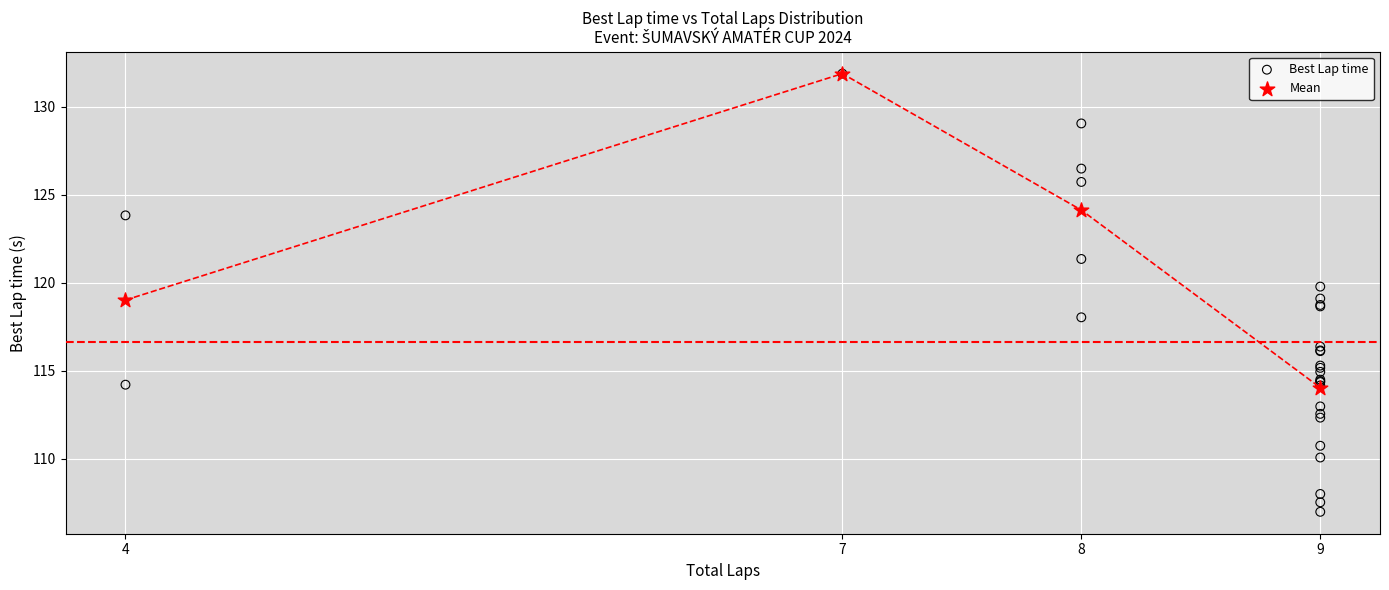

Which series reaches the minimum Y coordinate?

Best Lap time